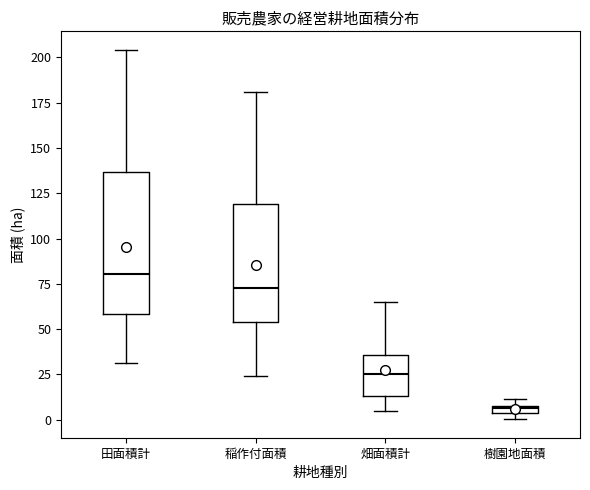

Where does the median line of the box for 田面積計 sit on the y-axis? The values are not printed on the chart, so give them approximately, as read against the axis.

80